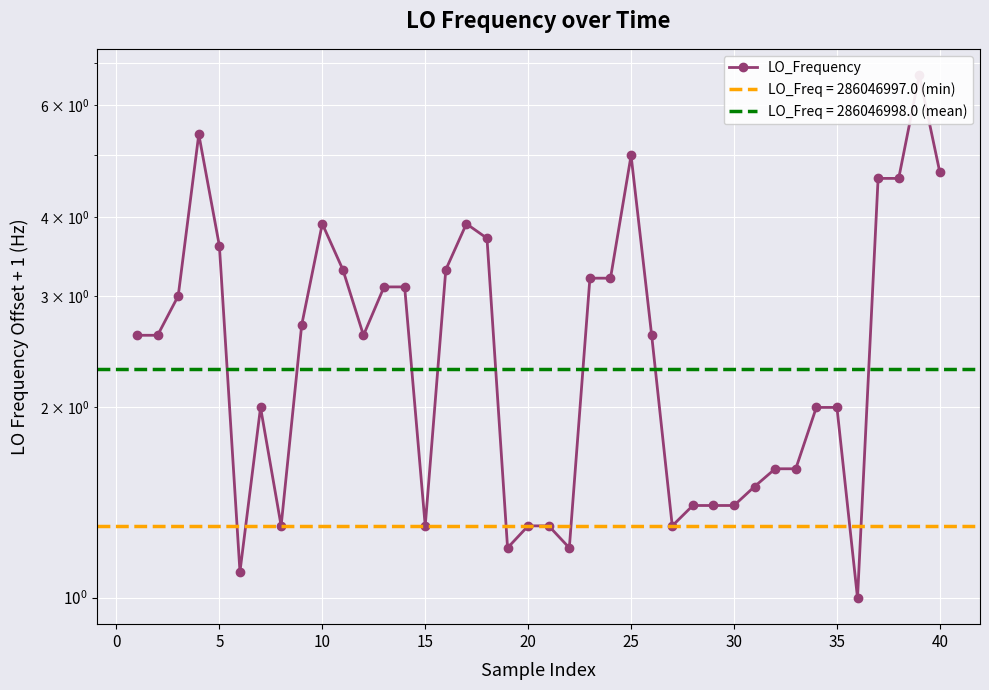

What is the difference between the second highest and second lowest values?

4.3